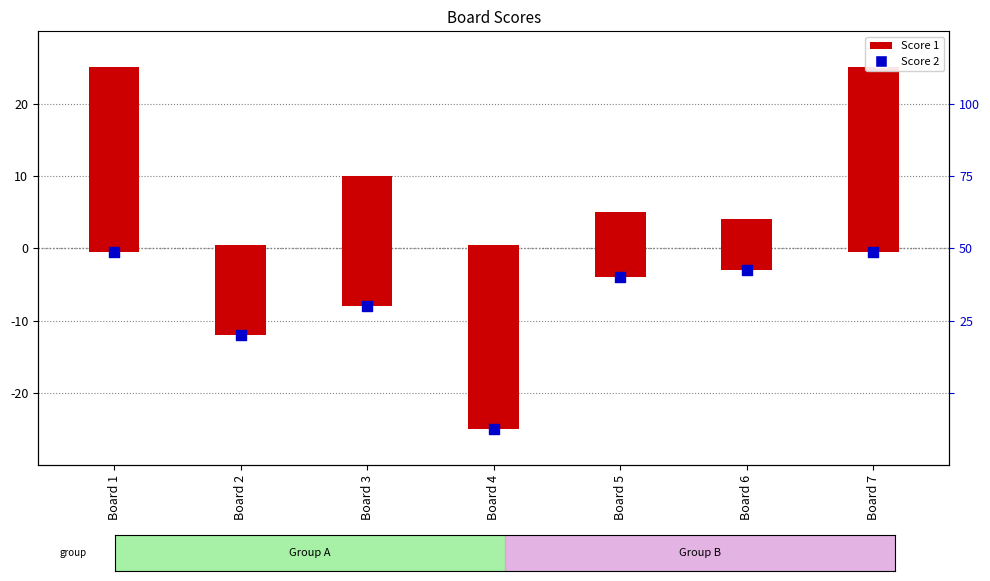

Is the value of Score 2 at Board 4 greater than the value of Score 1 at Board 2?

No